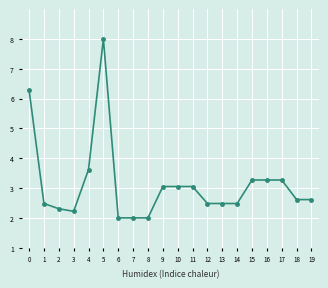

What is the minimum value shown in the chart?

2.0